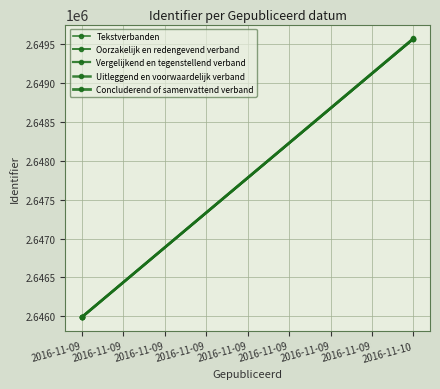

What value does the Oorzakelijk en redengevend verband series have at 2016-11-09, to the nearest 100?

2646000